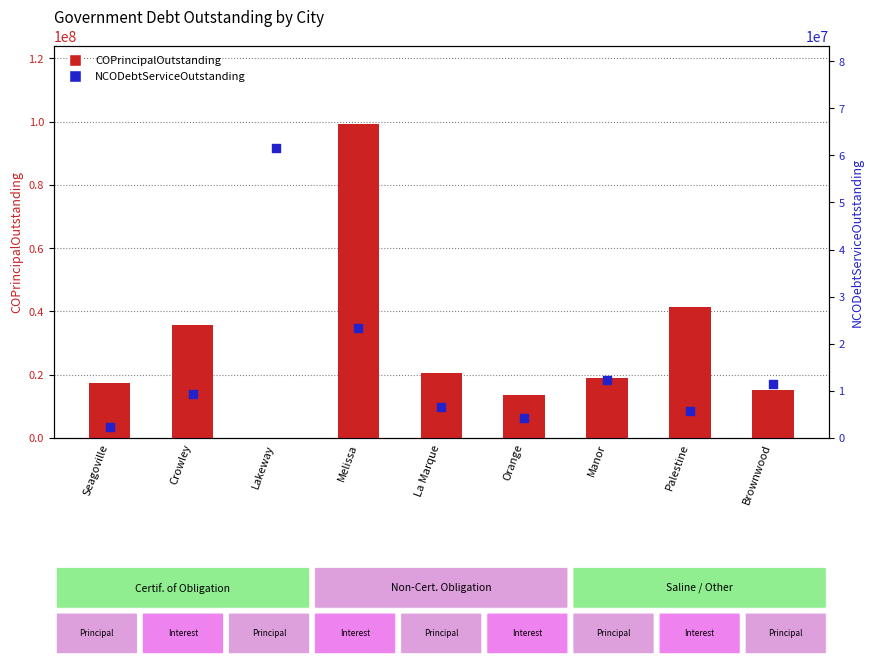

Which series has the largest total across all categories?

COPrincipalOutstanding